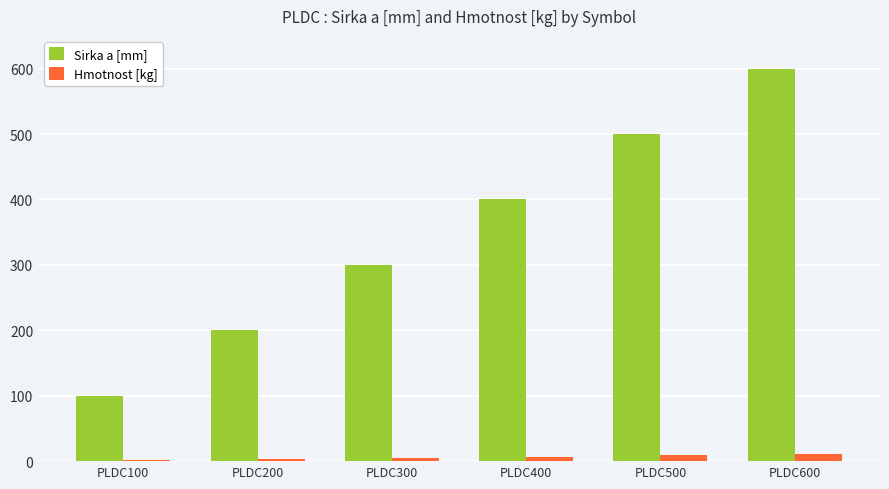

What is the sum of all Hmotnost [kg] values?

36.8